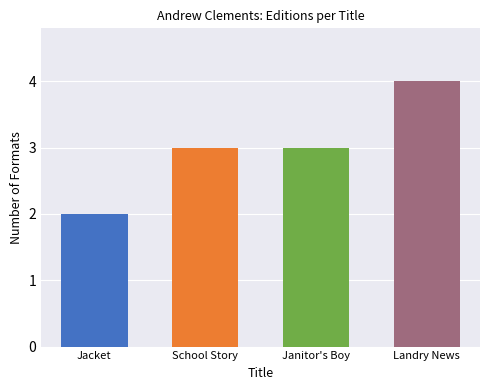

Reading right to left, extract all data points from this chart.

Landry News=4	Janitor's Boy=3	School Story=3	Jacket=2